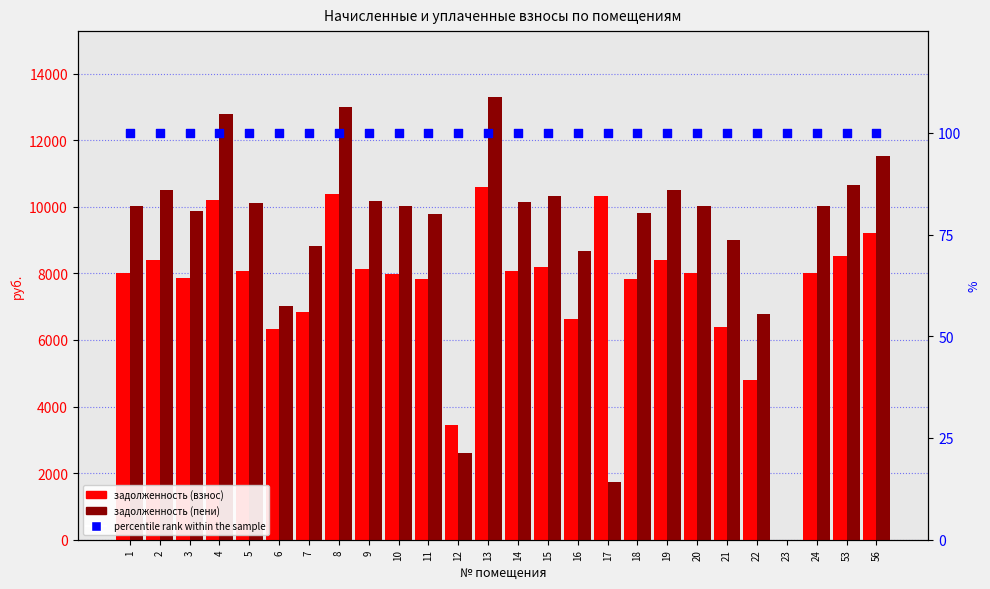

What is the total value across all series at 11?

17706.8